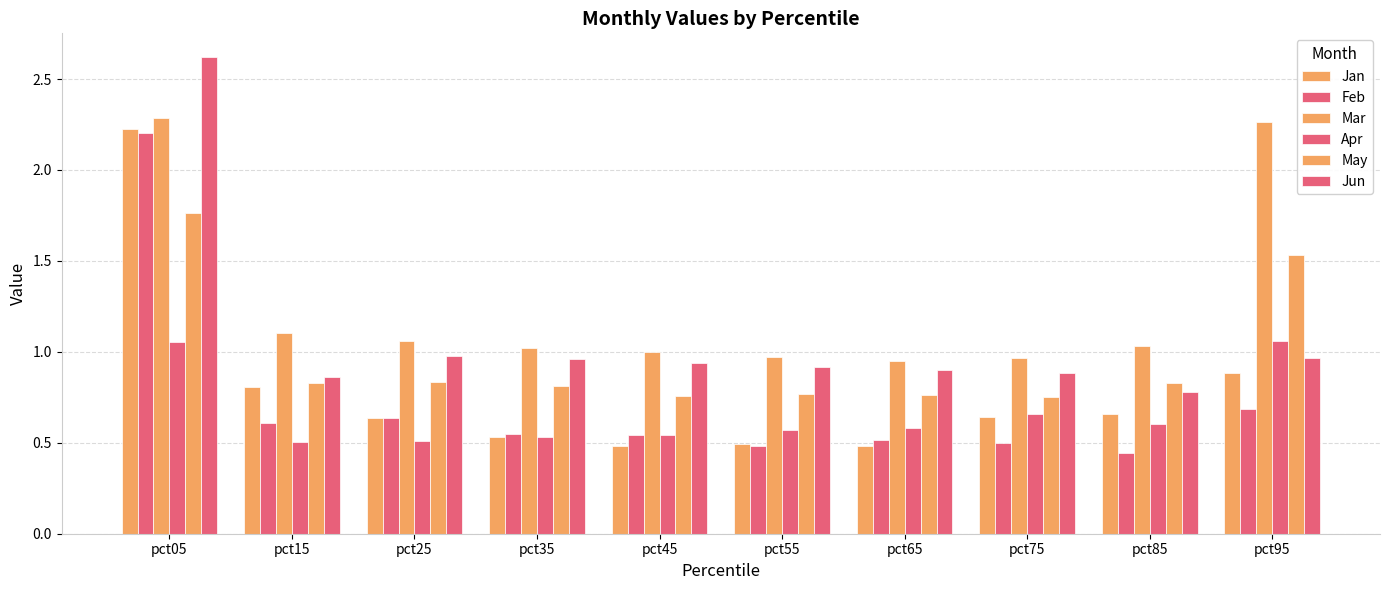

Reading left to right, transcribe all the data shown in this chart.

Jan: 2.2	0.8	0.6	0.5	0.5	0.5	0.5	0.6	0.7	0.9
Feb: 2.2	0.6	0.6	0.5	0.5	0.5	0.5	0.5	0.4	0.7
Mar: 2.3	1.1	1.1	1.0	1.0	1.0	1.0	1.0	1.0	2.3
Apr: 1.1	0.5	0.5	0.5	0.5	0.6	0.6	0.7	0.6	1.1
May: 1.8	0.8	0.8	0.8	0.8	0.8	0.8	0.8	0.8	1.5
Jun: 2.6	0.9	1.0	1.0	0.9	0.9	0.9	0.9	0.8	1.0